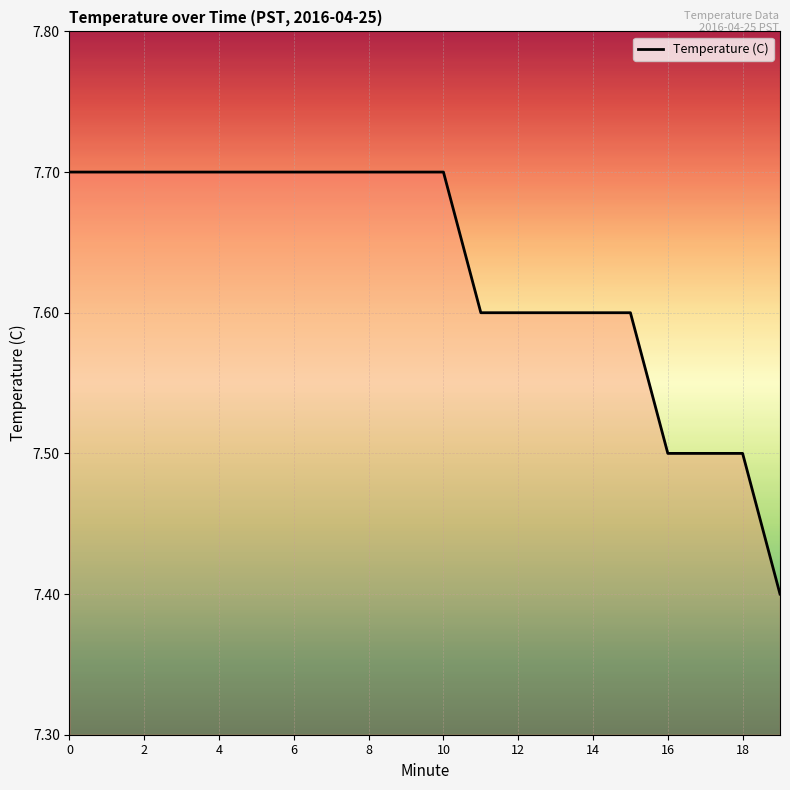

What is the average value?

7.6